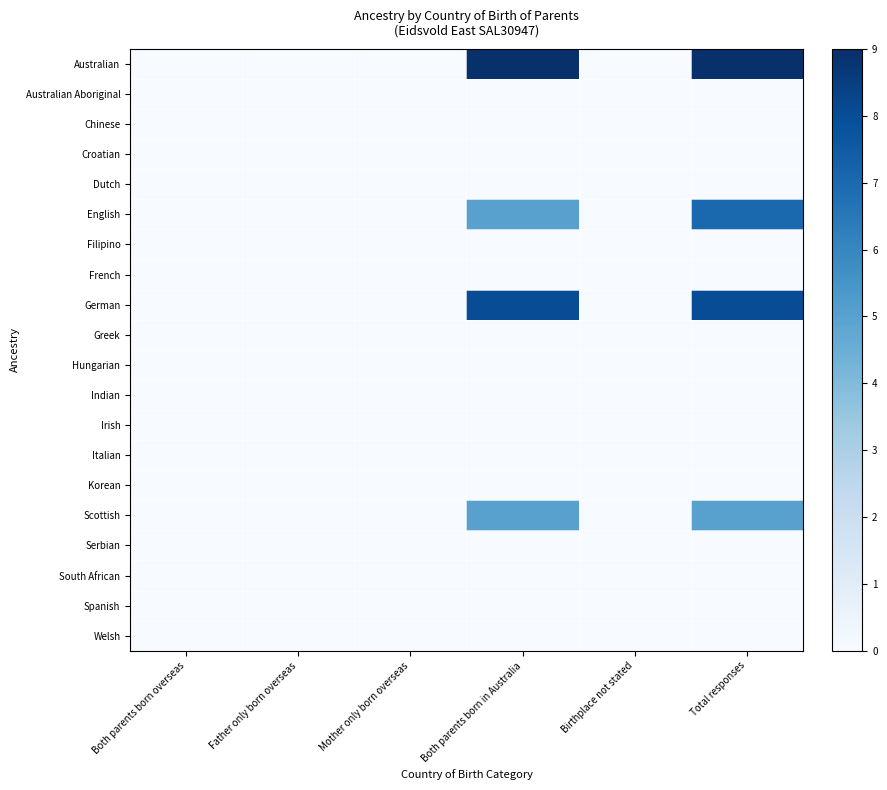

Reading left to right, list all the values displayed in this chart.

Australian: Both parents born overseas=0	Father only born overseas=0	Mother only born overseas=0	Both parents born in Australia=9	Birthplace not stated=0	Total responses=9
Australian Aboriginal: Both parents born overseas=0	Father only born overseas=0	Mother only born overseas=0	Both parents born in Australia=0	Birthplace not stated=0	Total responses=0
Chinese: Both parents born overseas=0	Father only born overseas=0	Mother only born overseas=0	Both parents born in Australia=0	Birthplace not stated=0	Total responses=0
Croatian: Both parents born overseas=0	Father only born overseas=0	Mother only born overseas=0	Both parents born in Australia=0	Birthplace not stated=0	Total responses=0
Dutch: Both parents born overseas=0	Father only born overseas=0	Mother only born overseas=0	Both parents born in Australia=0	Birthplace not stated=0	Total responses=0
English: Both parents born overseas=0	Father only born overseas=0	Mother only born overseas=0	Both parents born in Australia=5	Birthplace not stated=0	Total responses=7
Filipino: Both parents born overseas=0	Father only born overseas=0	Mother only born overseas=0	Both parents born in Australia=0	Birthplace not stated=0	Total responses=0
French: Both parents born overseas=0	Father only born overseas=0	Mother only born overseas=0	Both parents born in Australia=0	Birthplace not stated=0	Total responses=0
German: Both parents born overseas=0	Father only born overseas=0	Mother only born overseas=0	Both parents born in Australia=8	Birthplace not stated=0	Total responses=8
Greek: Both parents born overseas=0	Father only born overseas=0	Mother only born overseas=0	Both parents born in Australia=0	Birthplace not stated=0	Total responses=0
Hungarian: Both parents born overseas=0	Father only born overseas=0	Mother only born overseas=0	Both parents born in Australia=0	Birthplace not stated=0	Total responses=0
Indian: Both parents born overseas=0	Father only born overseas=0	Mother only born overseas=0	Both parents born in Australia=0	Birthplace not stated=0	Total responses=0
Irish: Both parents born overseas=0	Father only born overseas=0	Mother only born overseas=0	Both parents born in Australia=0	Birthplace not stated=0	Total responses=0
Italian: Both parents born overseas=0	Father only born overseas=0	Mother only born overseas=0	Both parents born in Australia=0	Birthplace not stated=0	Total responses=0
Korean: Both parents born overseas=0	Father only born overseas=0	Mother only born overseas=0	Both parents born in Australia=0	Birthplace not stated=0	Total responses=0
Scottish: Both parents born overseas=0	Father only born overseas=0	Mother only born overseas=0	Both parents born in Australia=5	Birthplace not stated=0	Total responses=5
Serbian: Both parents born overseas=0	Father only born overseas=0	Mother only born overseas=0	Both parents born in Australia=0	Birthplace not stated=0	Total responses=0
South African: Both parents born overseas=0	Father only born overseas=0	Mother only born overseas=0	Both parents born in Australia=0	Birthplace not stated=0	Total responses=0
Spanish: Both parents born overseas=0	Father only born overseas=0	Mother only born overseas=0	Both parents born in Australia=0	Birthplace not stated=0	Total responses=0
Welsh: Both parents born overseas=0	Father only born overseas=0	Mother only born overseas=0	Both parents born in Australia=0	Birthplace not stated=0	Total responses=0